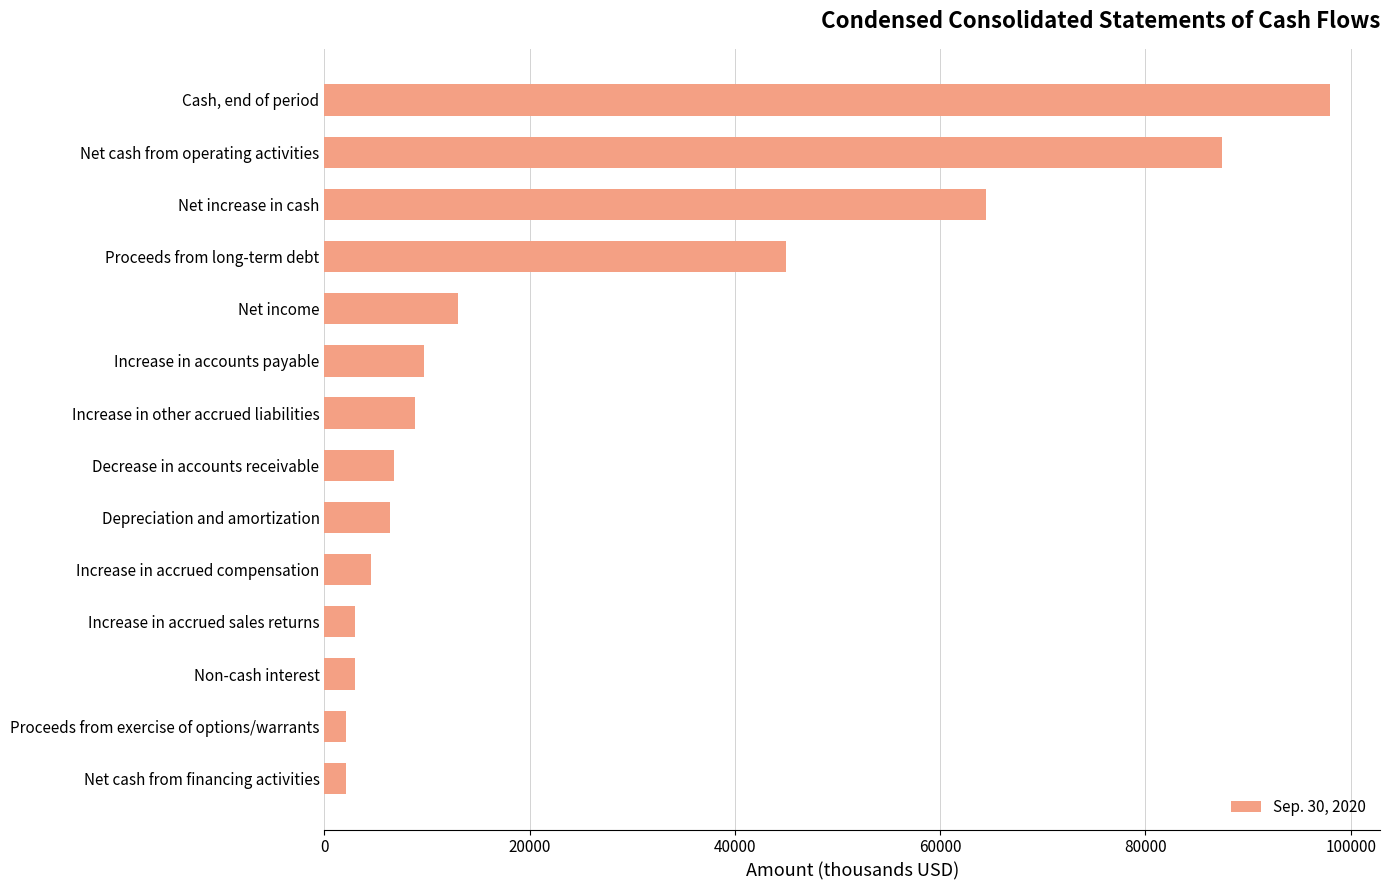

Which has a higher value, Increase in accrued sales returns or Net income?

Net income